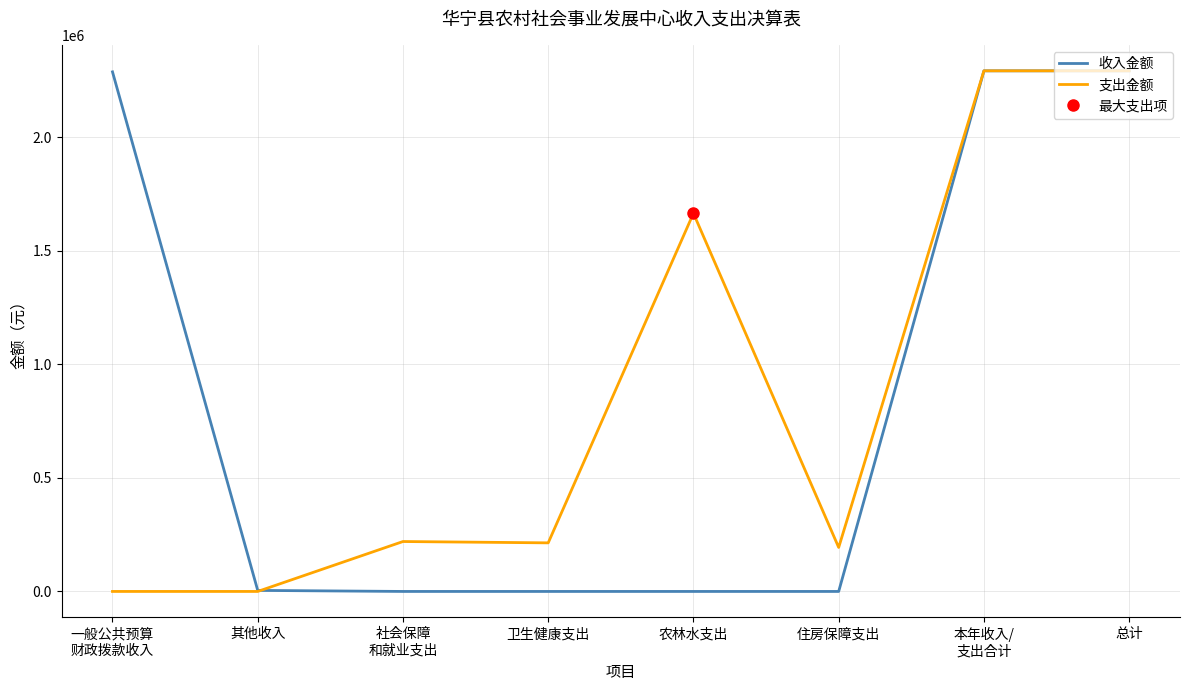

What is the difference between the second highest and minimum values in the 收入金额 series?

2292705.6